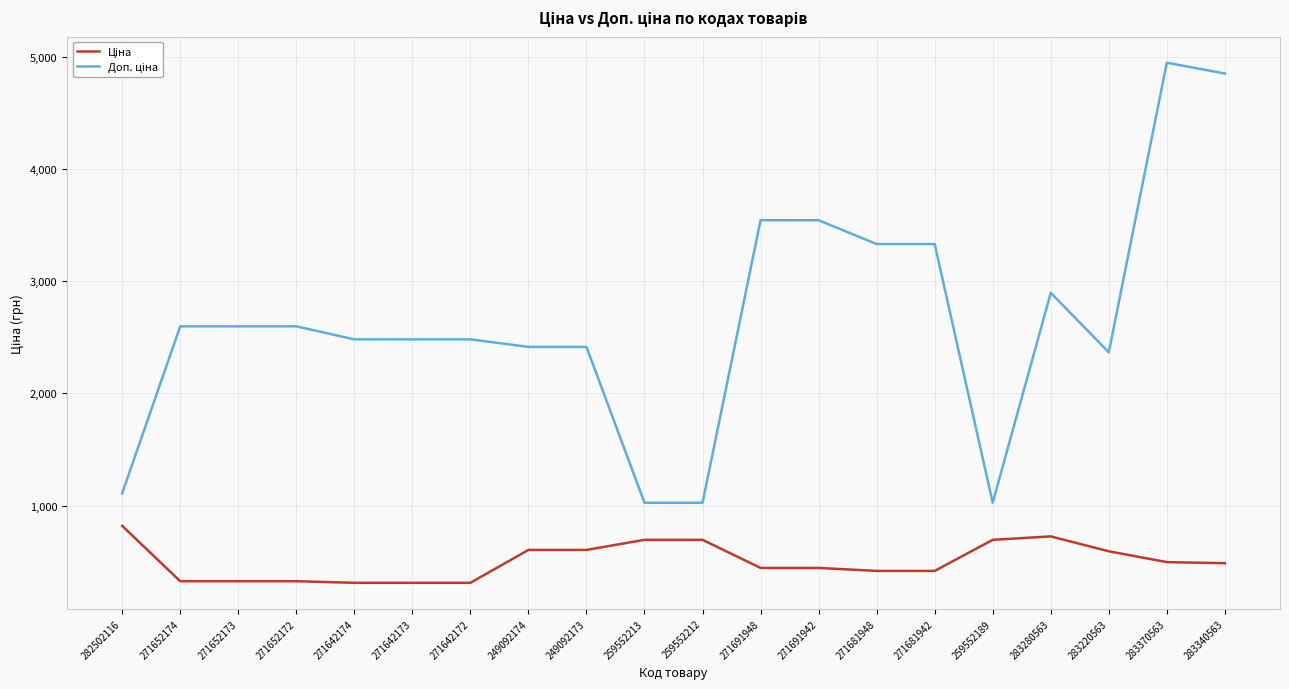

What is the spread (max minus min) of values at 271681948?

2915.9